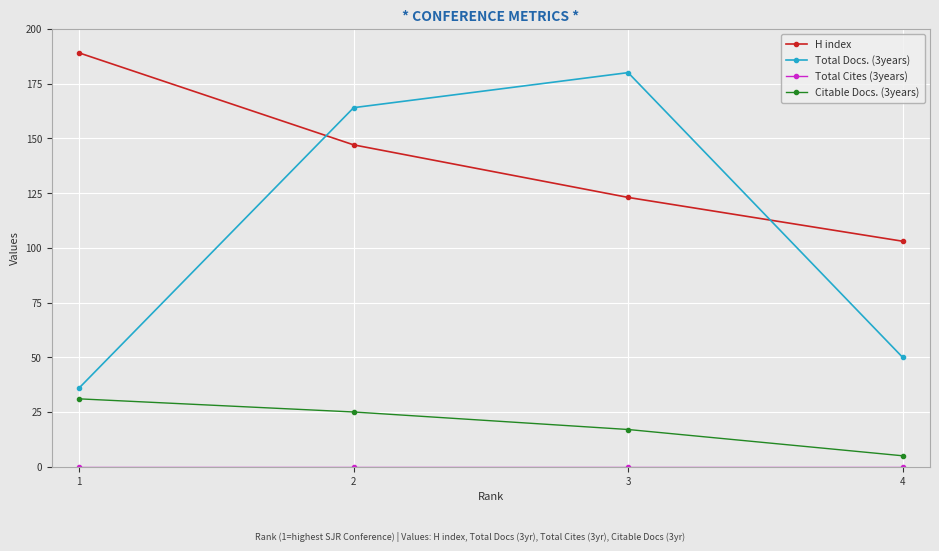

At which label does Total Docs. (3years) reach its peak?

3